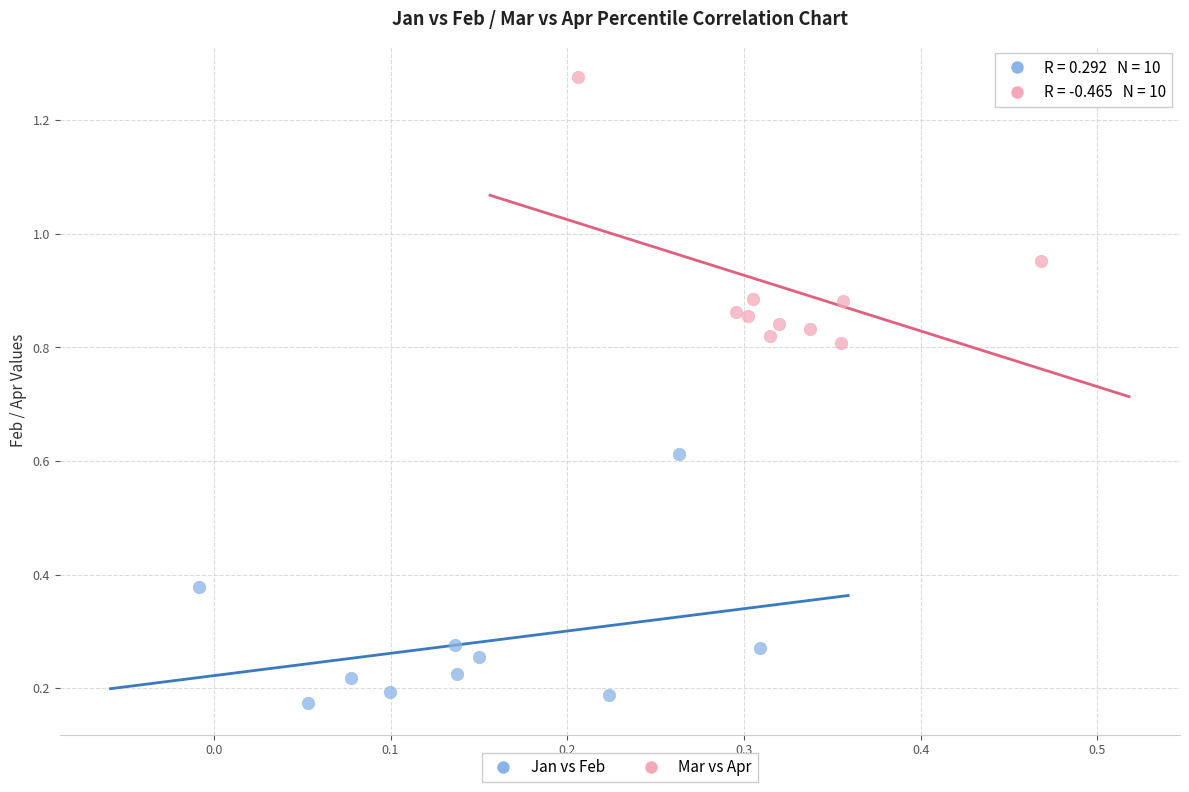

Which series contains the lowest Y value?

Jan vs Feb